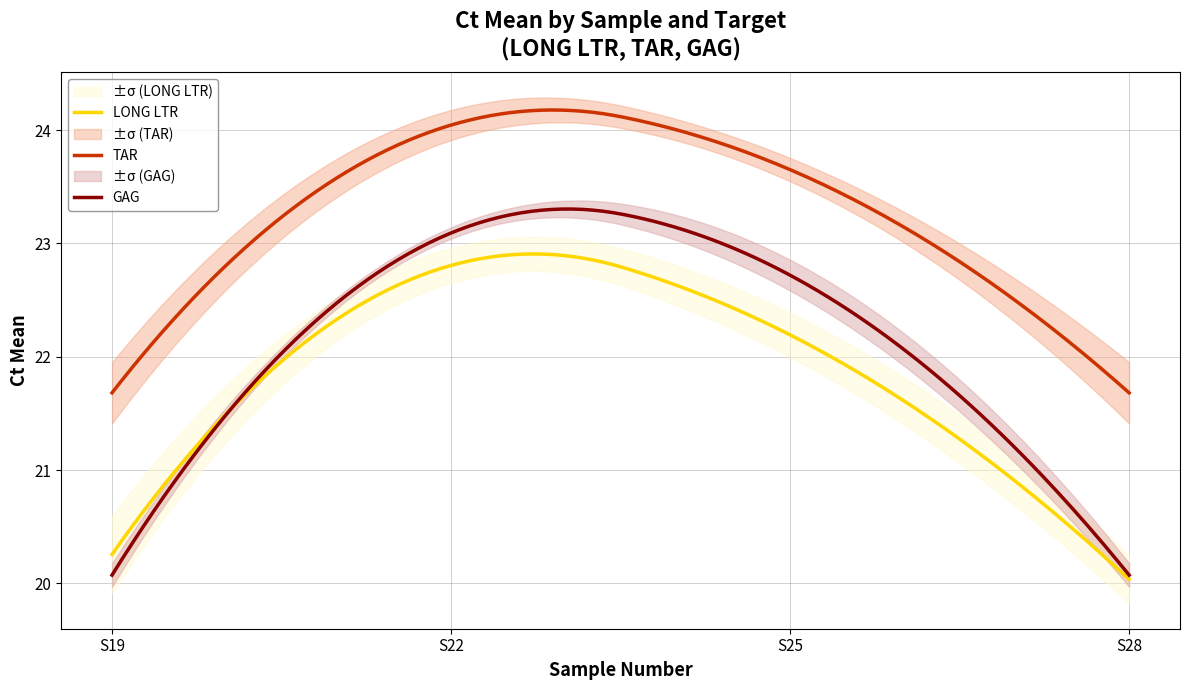

True or false: LONG LTR and TAR cross at least once.

False